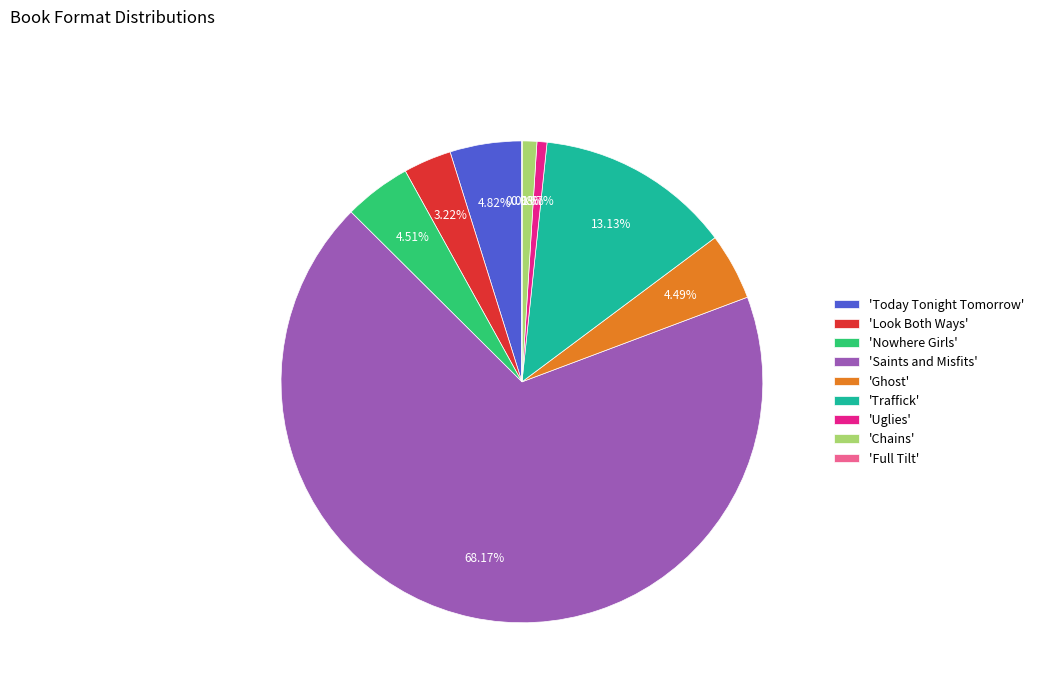

Which category accounts for the majority?

'Saints and Misfits'